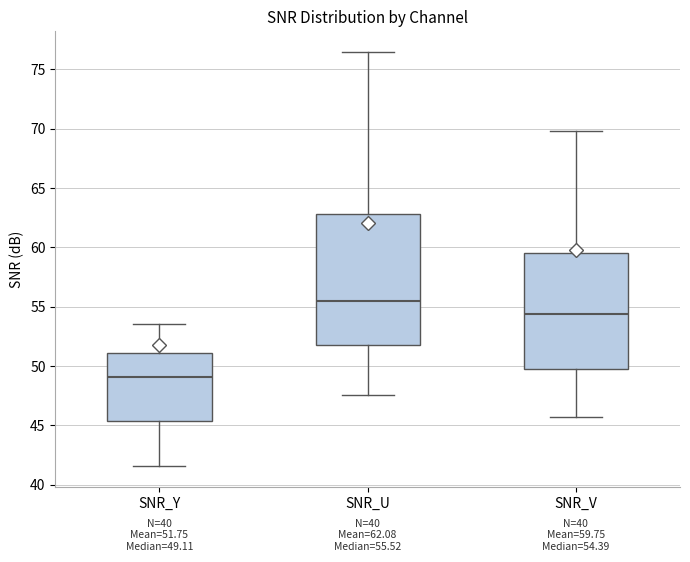

Which box is the tallest, from its lower edge to its upper edge?

SNR_U